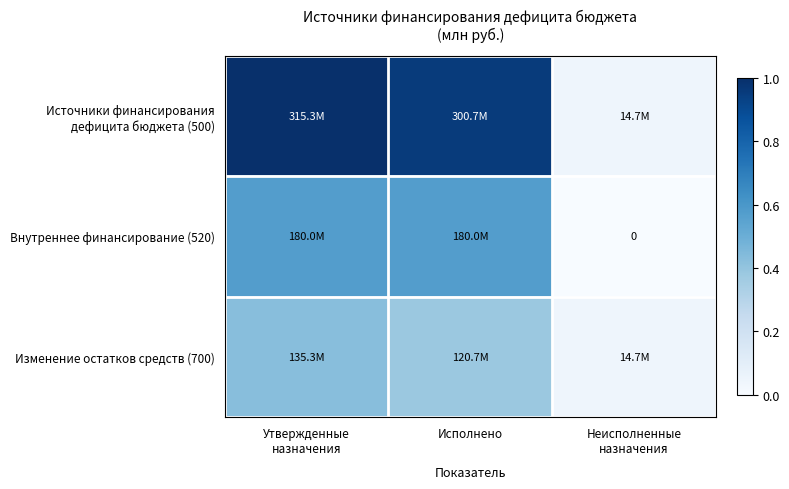

Is it true that Источники финансирования дефицита бюджета (500) equals 1.6 at Исполнено?

False